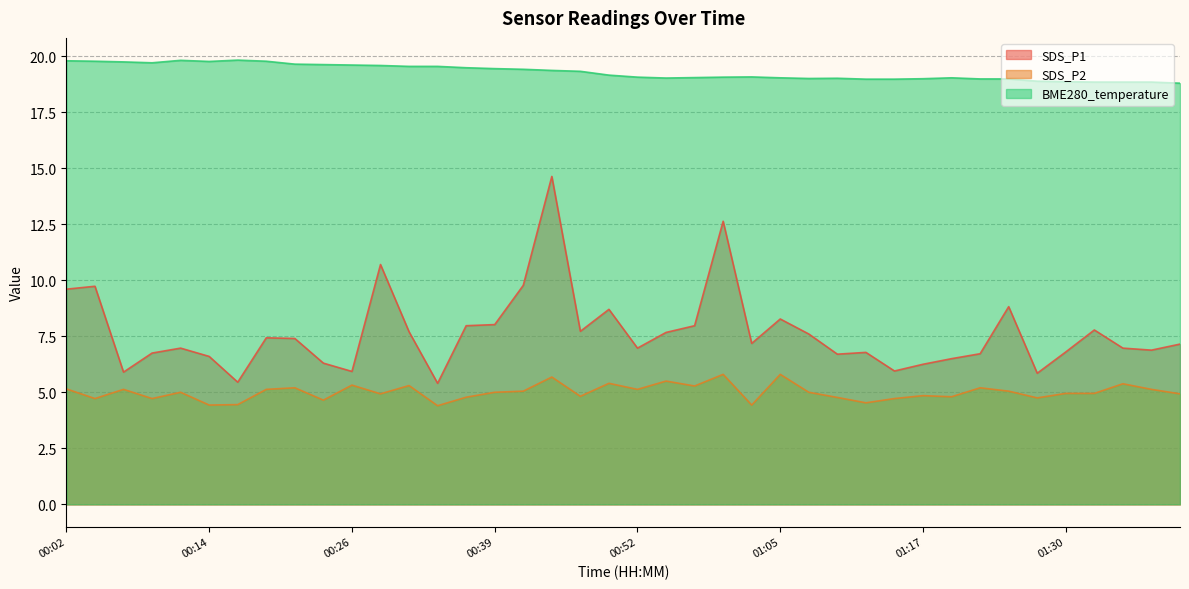

The BME280_temperature series shows 33.6 at 00:31. True or false?

False